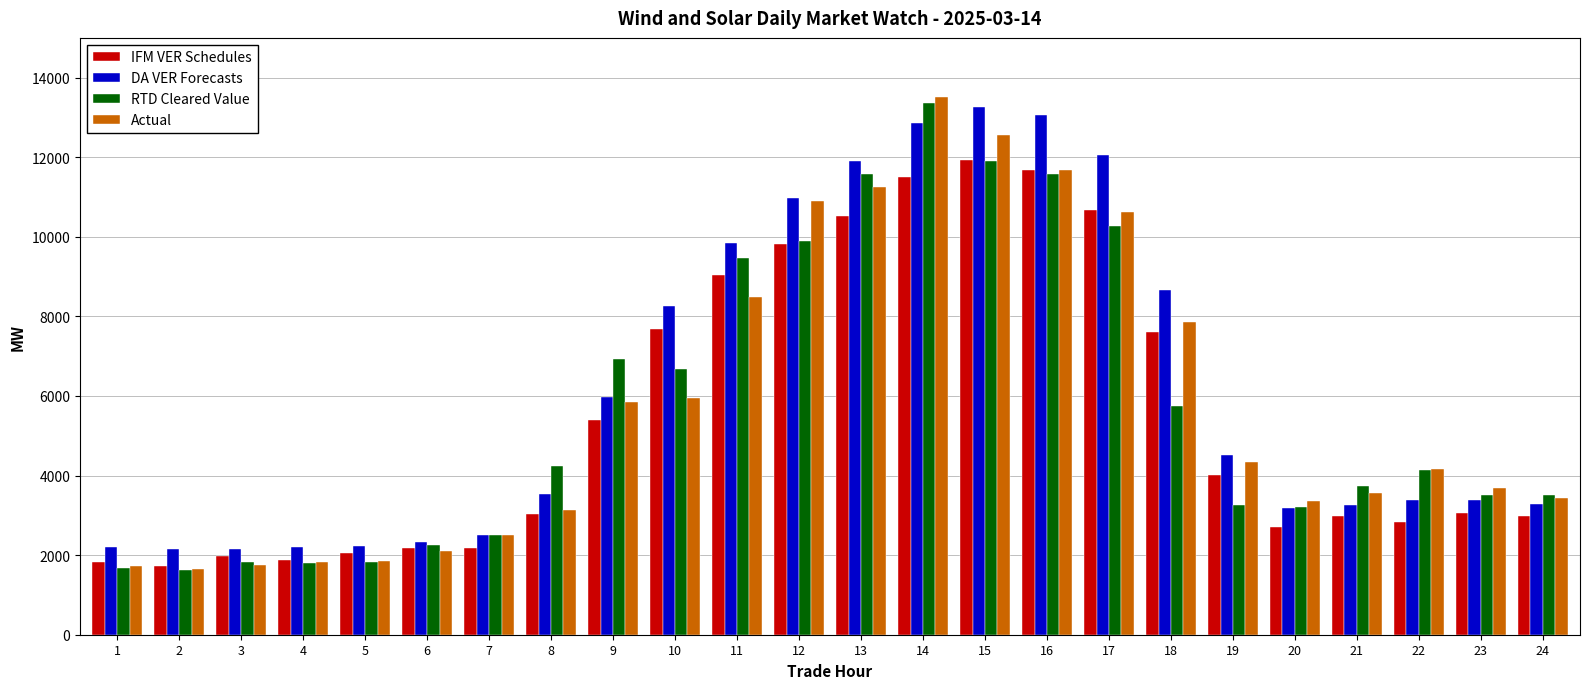

Does the chart contain any negative values?

No